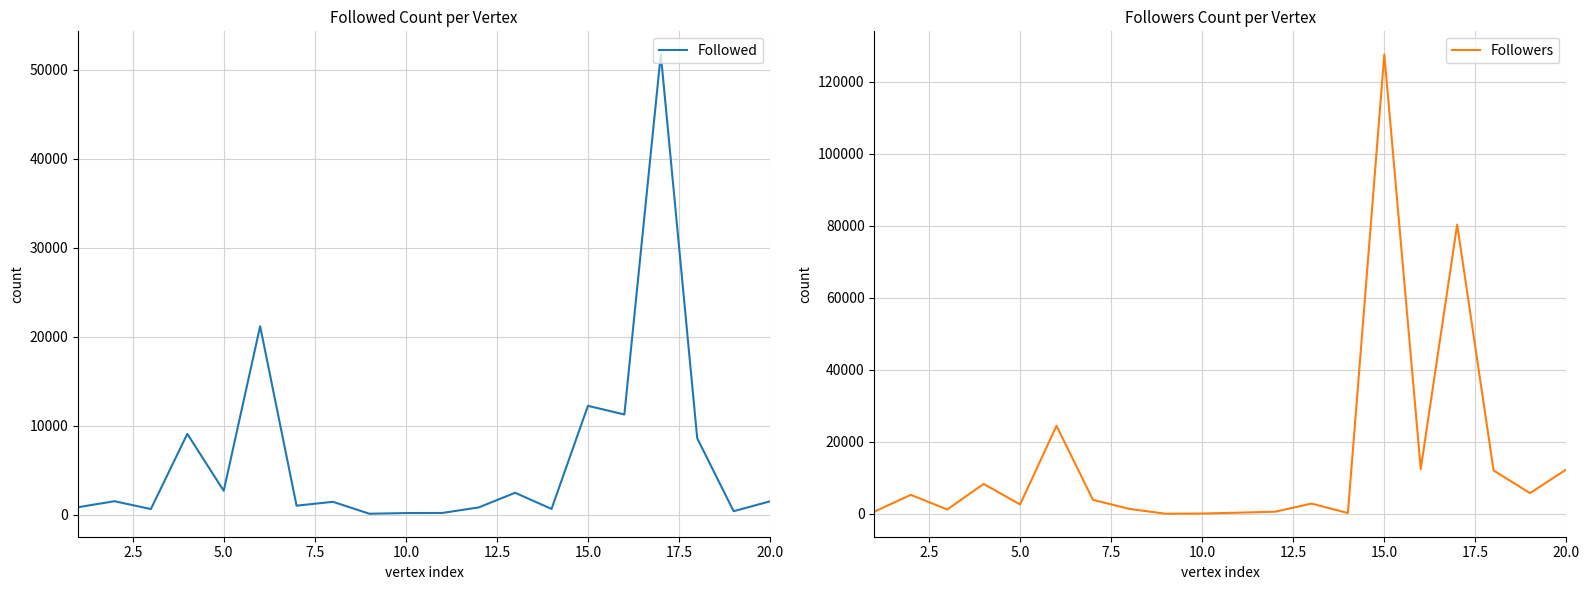

Is it true that Followers equals 2641 at 5.0?

True